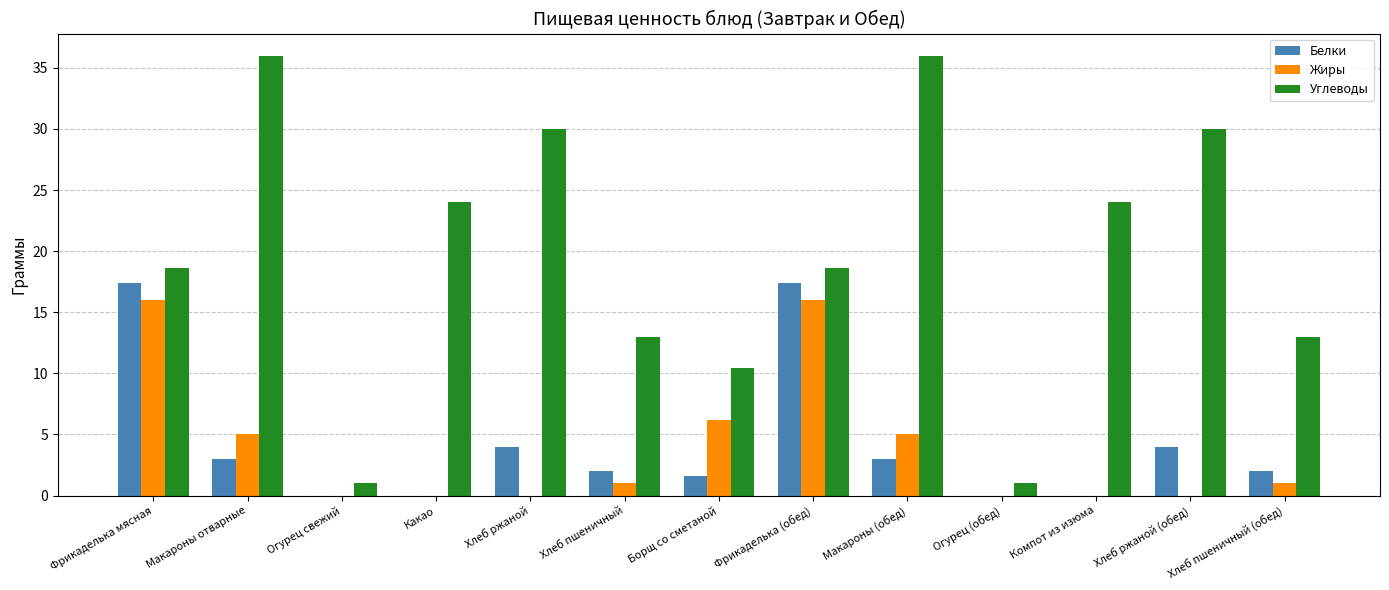

Which series changed the most between Фрикаделька мясная and Борщ со сметаной?

Белки